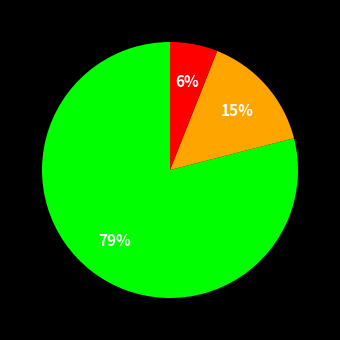

To the nearest percent, what is the average slice percentage?

33%